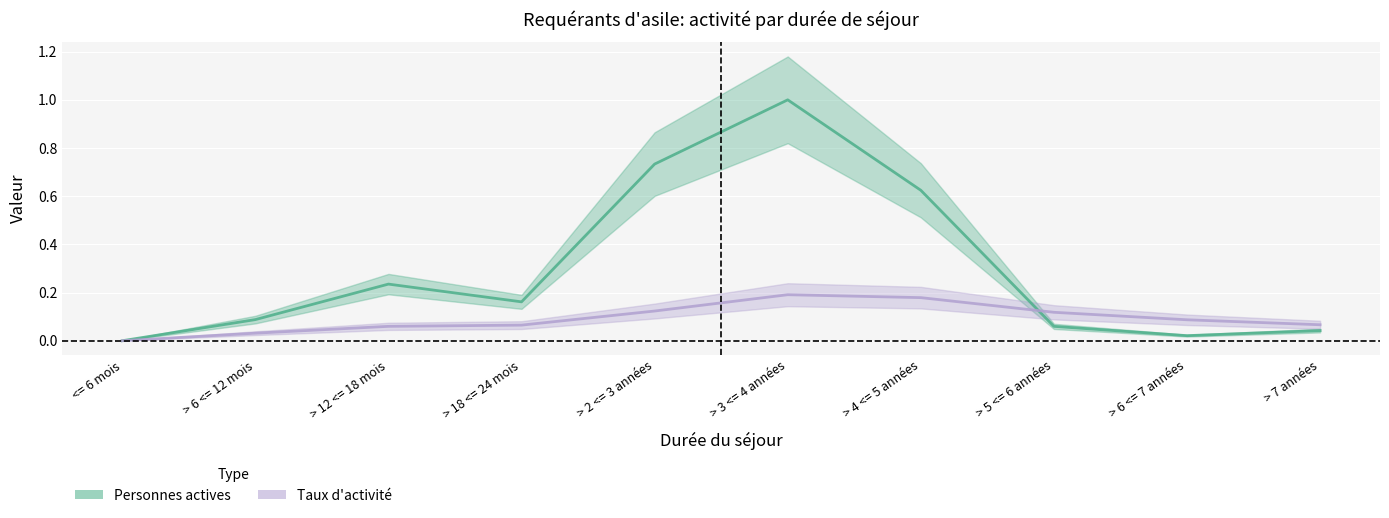

At which label does Taux d activite reach its peak?

> 3 <= 4 années